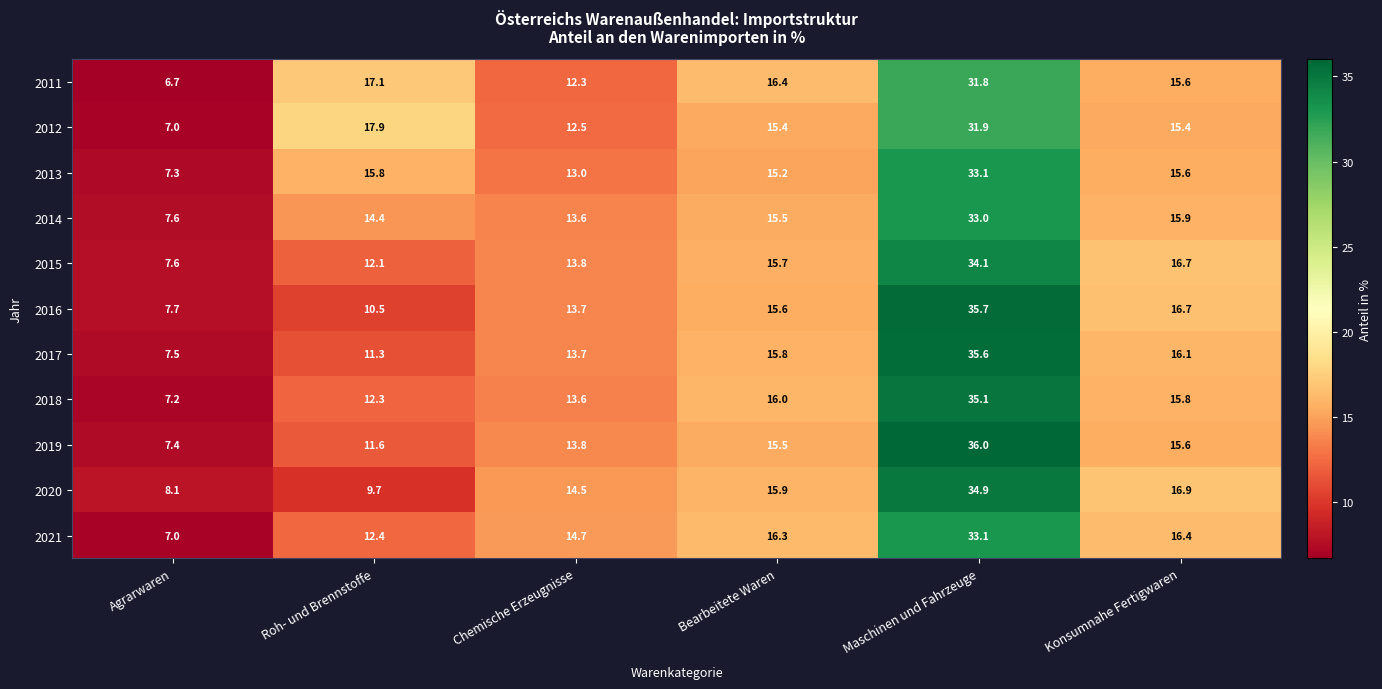

How many categories are shown in the chart?

6